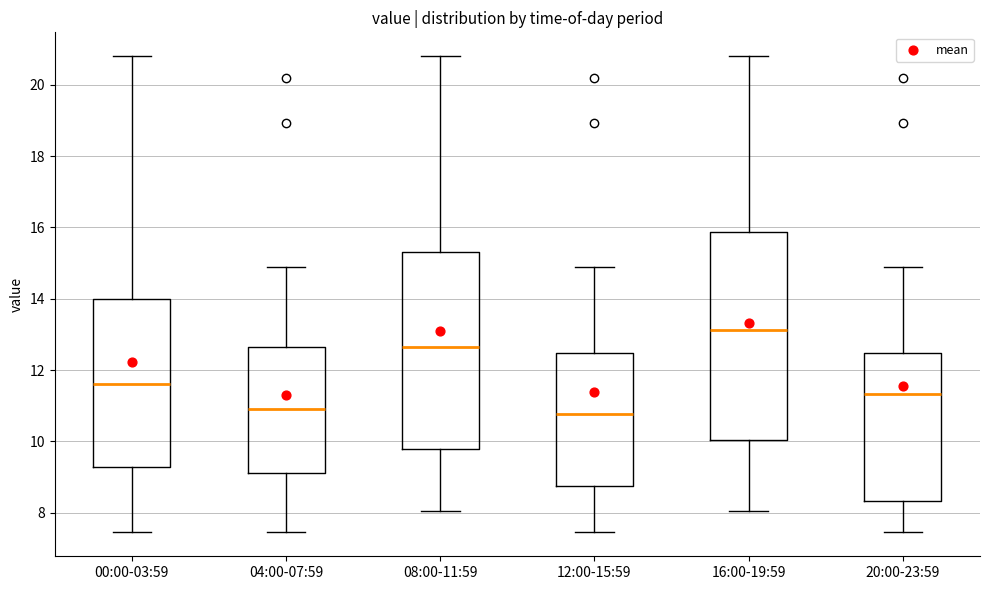

Where is the upper edge of the box for 08:00-11:59 on the y-axis? The values are not printed on the chart, so give them approximately, as read against the axis.

15.4